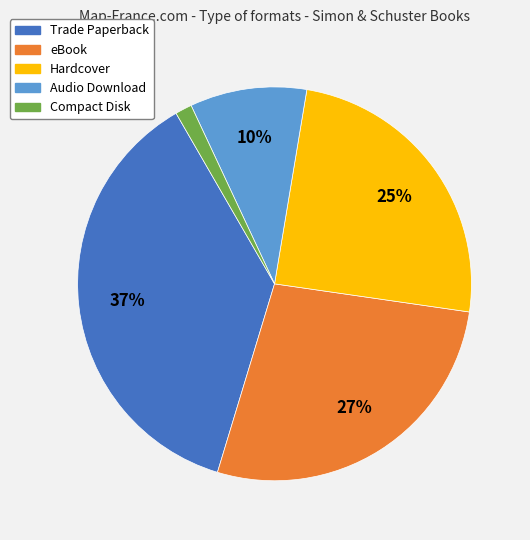

Do Compact Disk and eBook together represent more than half of the pie?

No